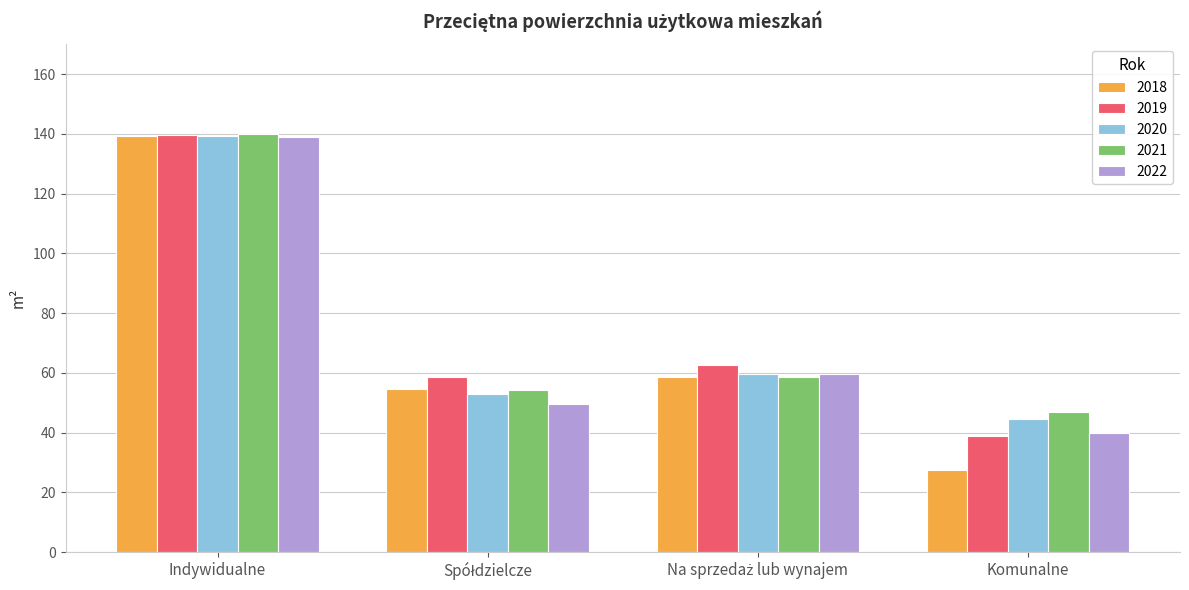

What is the difference between the highest and lowest values at Komunalne?

19.5